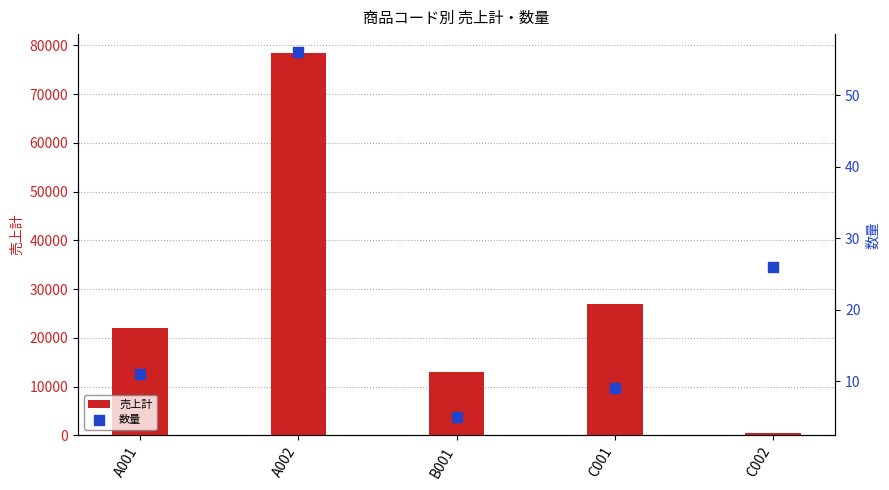

Which series contains the lowest Y value?

数量